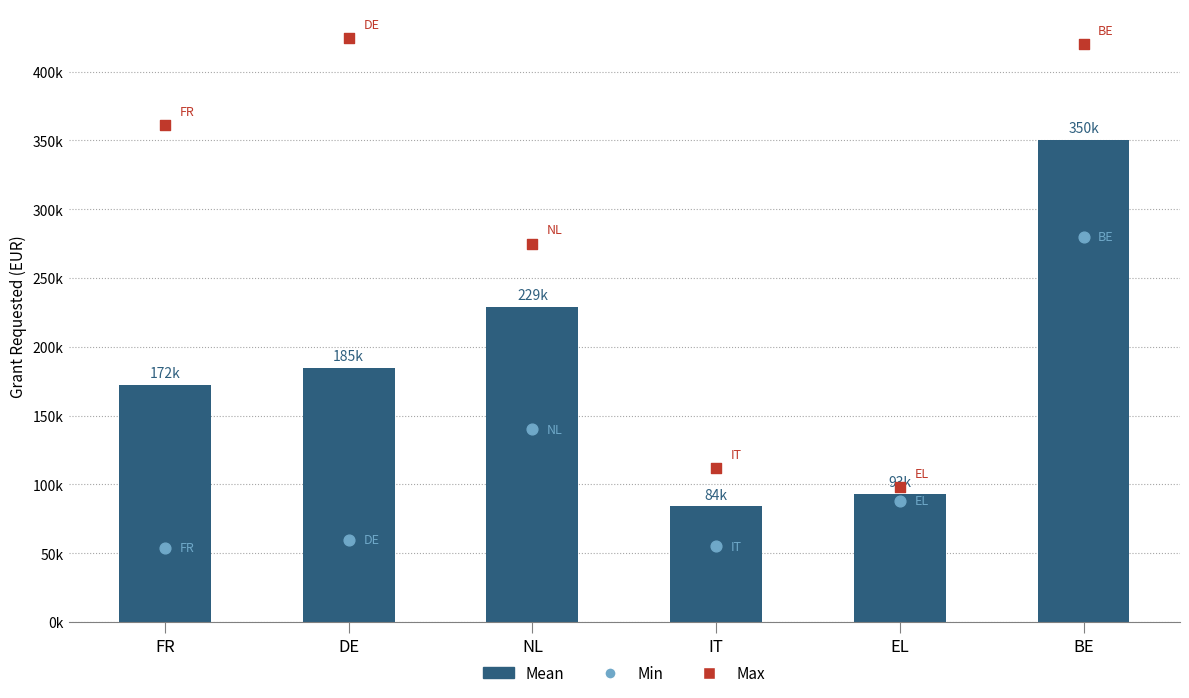

At how many categories does at least one series exceed 201033?

4